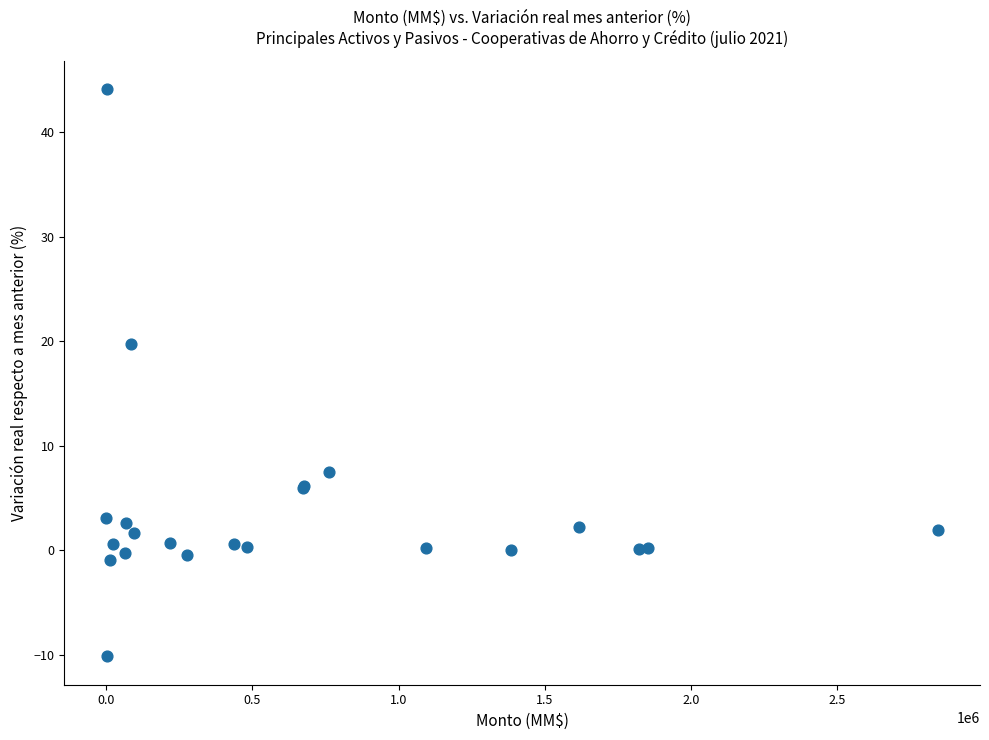

What Y value in the scatter plot is closest to 16?

19.7